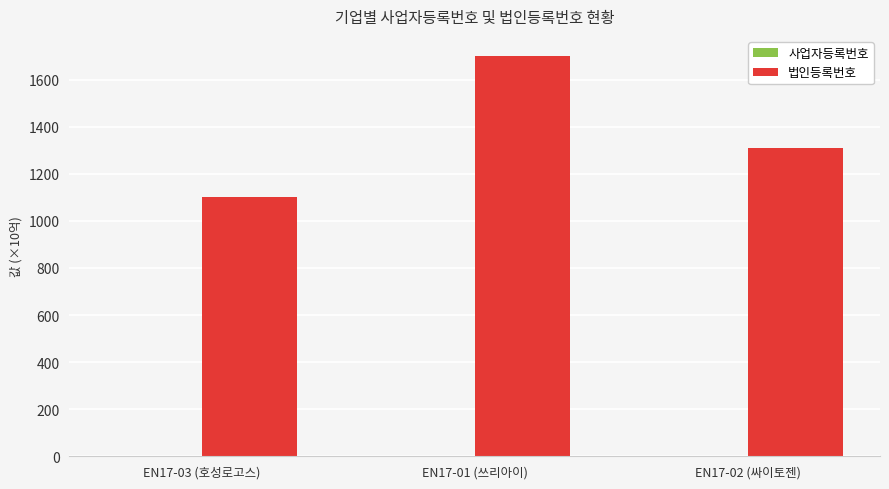

What is the maximum value for 법인등록번호?

1701.1